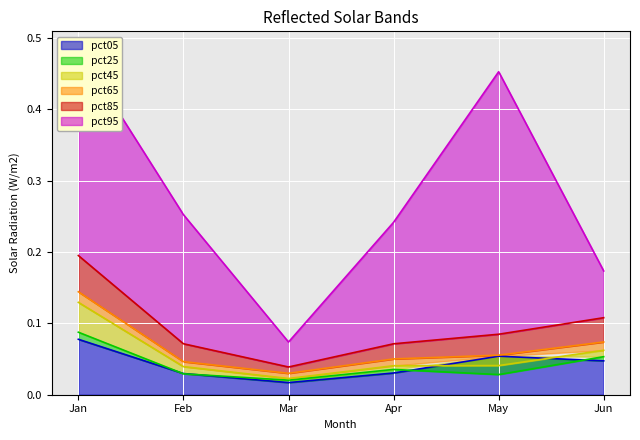

Where is pct65 nearest to the value 0?

Mar